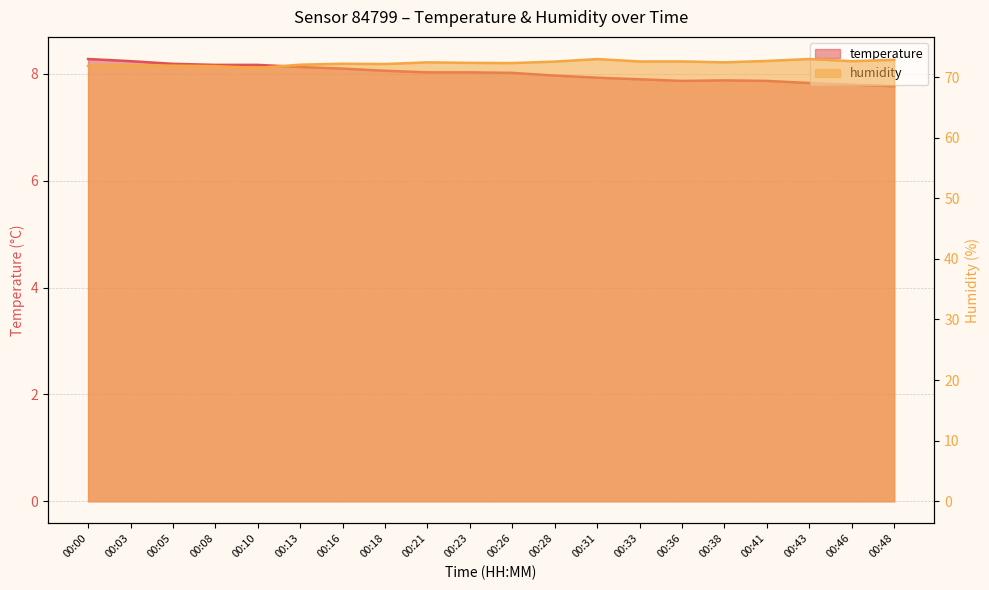

Is it true that temperature equals 8.2 at 00:03?

True